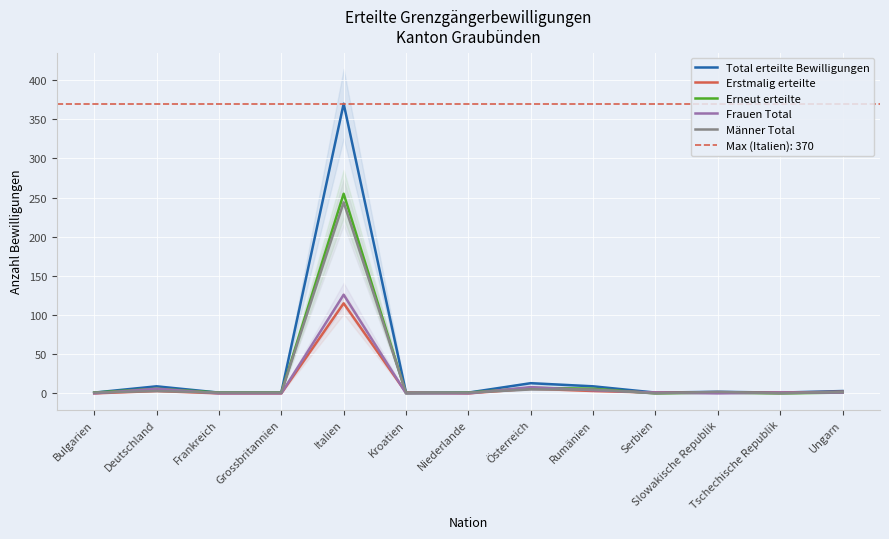

How many times do Erstmalig erteilte and Erneut erteilte cross each other?

3